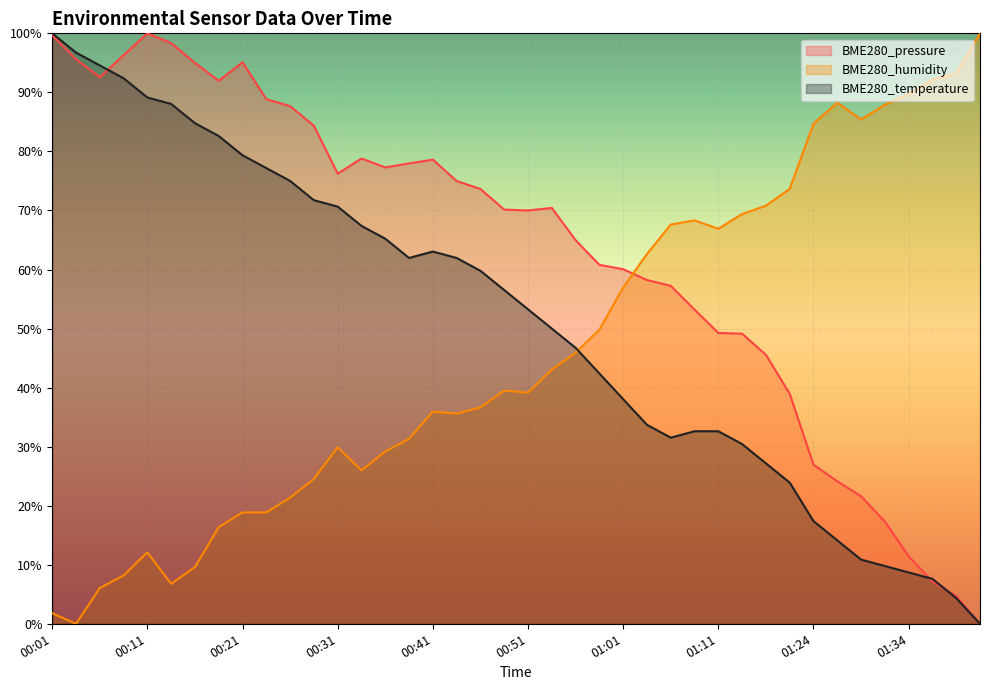

Is it true that BME280_pressure equals 76.2 at 00:31?

True